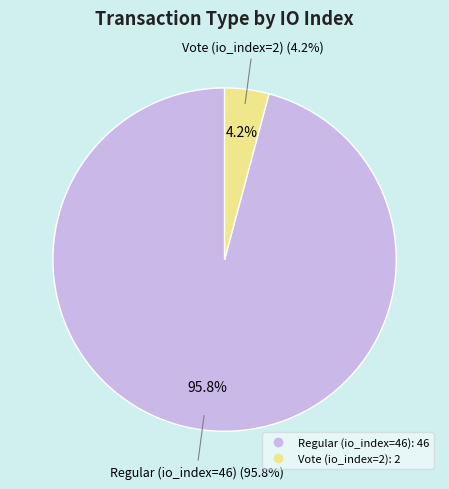

True or false: Regular (io_index=46) accounts for 96% of the total.

True